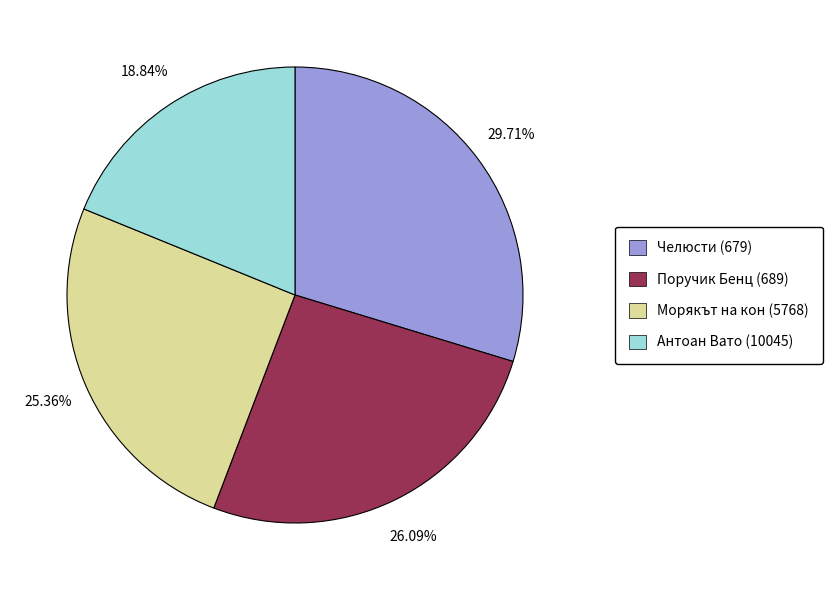

Count the number of slices in the pie.

4